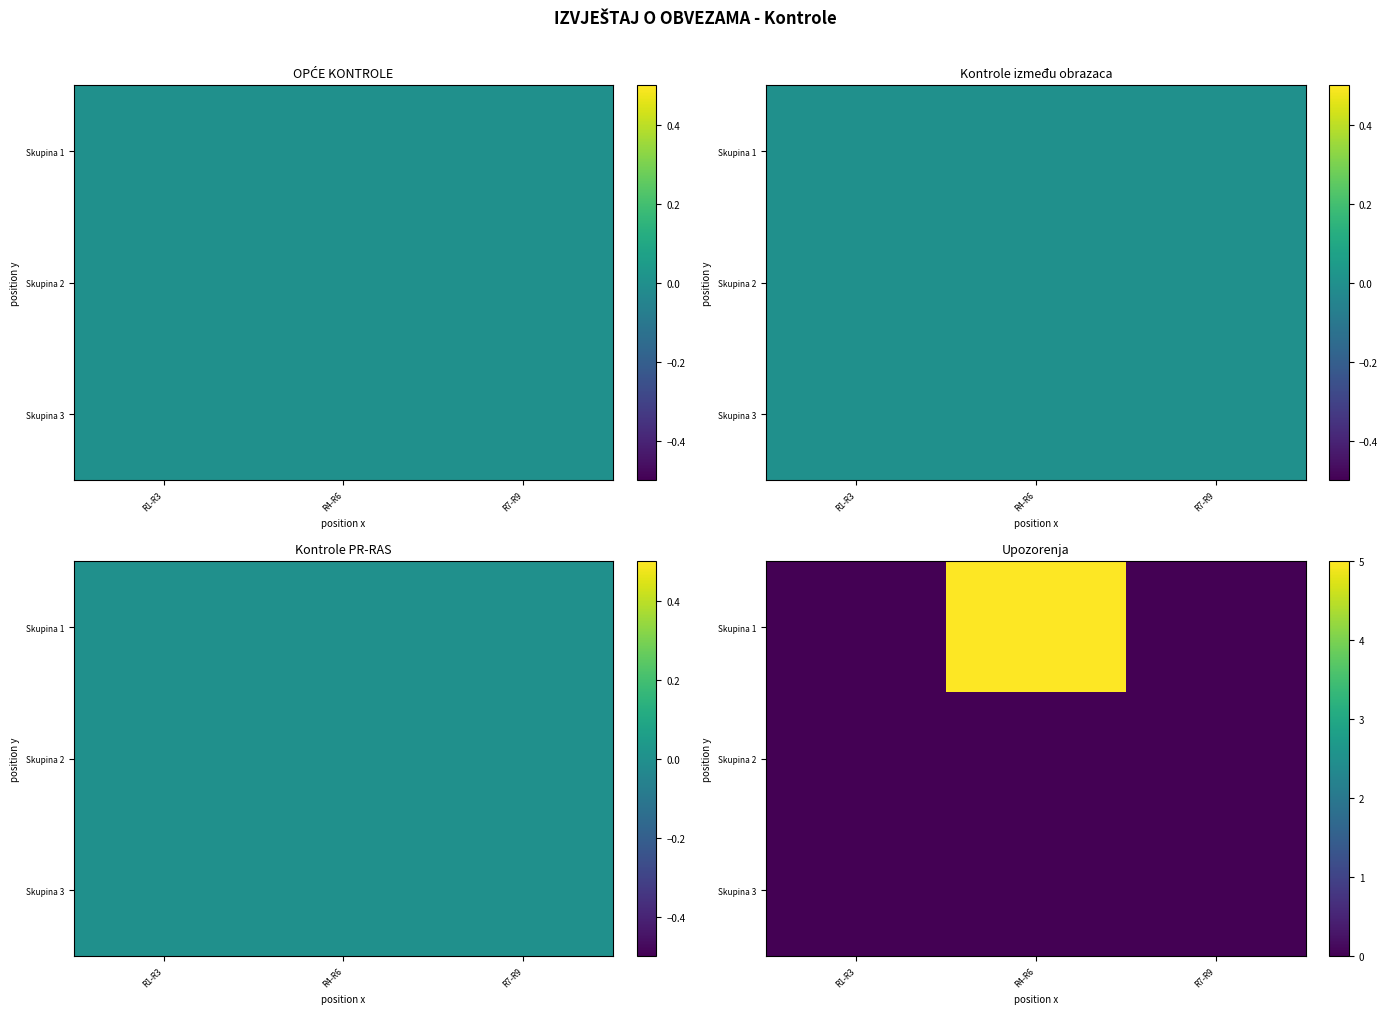

Between R4-R6 and R7-R9, which series saw the biggest shift?

Skupina 1